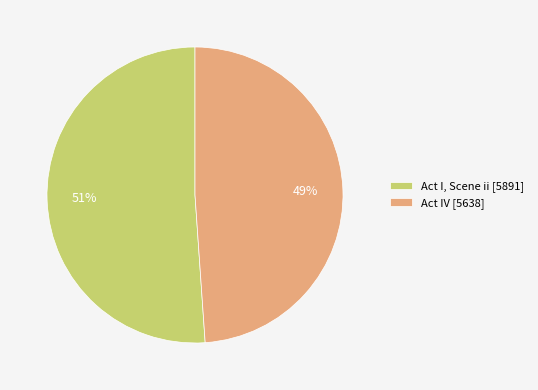

To the nearest percent, what percentage of the pie is Act I, Scene ii?

51%